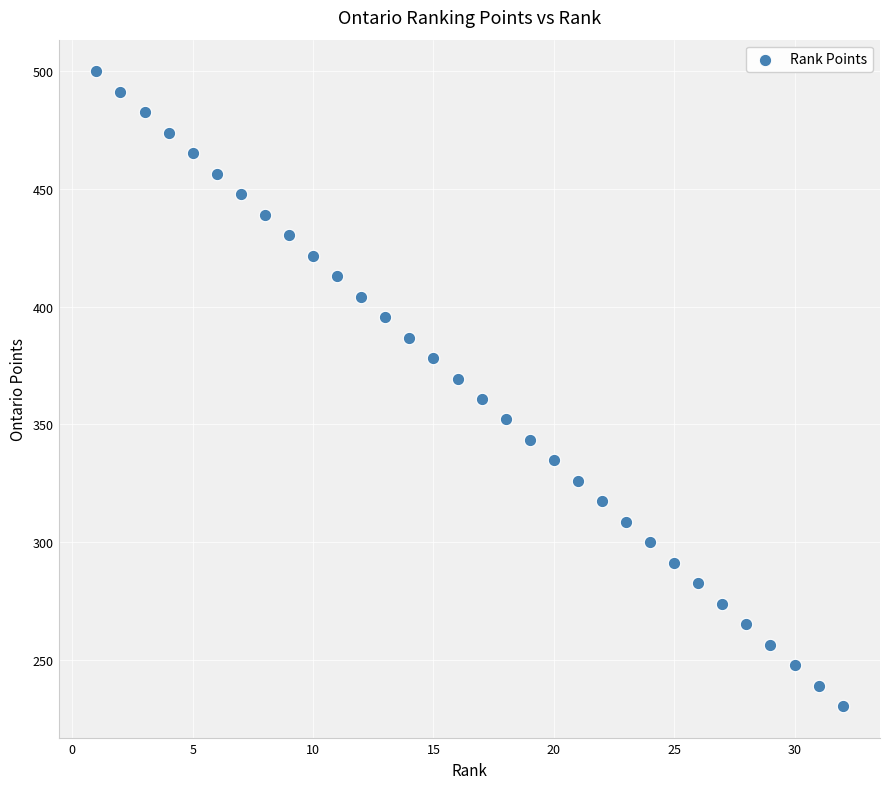

What is the range of X values (max minus min)?

31.0